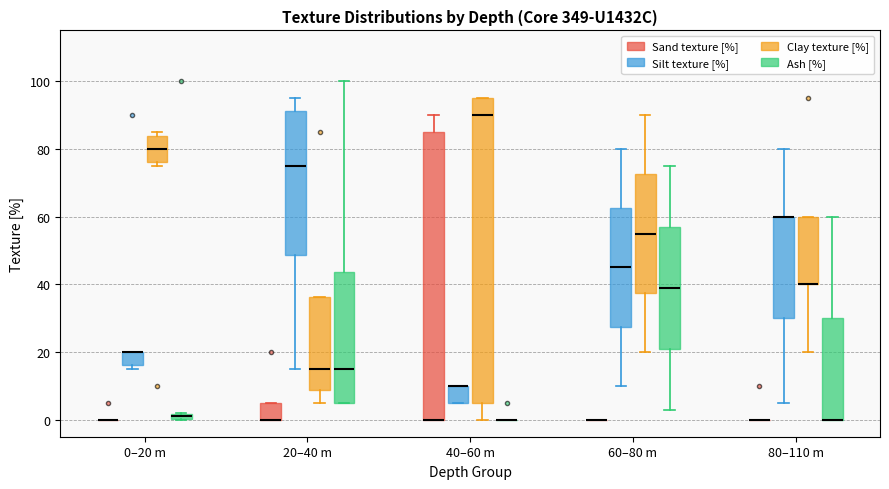

Which box is the tallest, from its lower edge to its upper edge?

40–60 m (Clay texture [%])